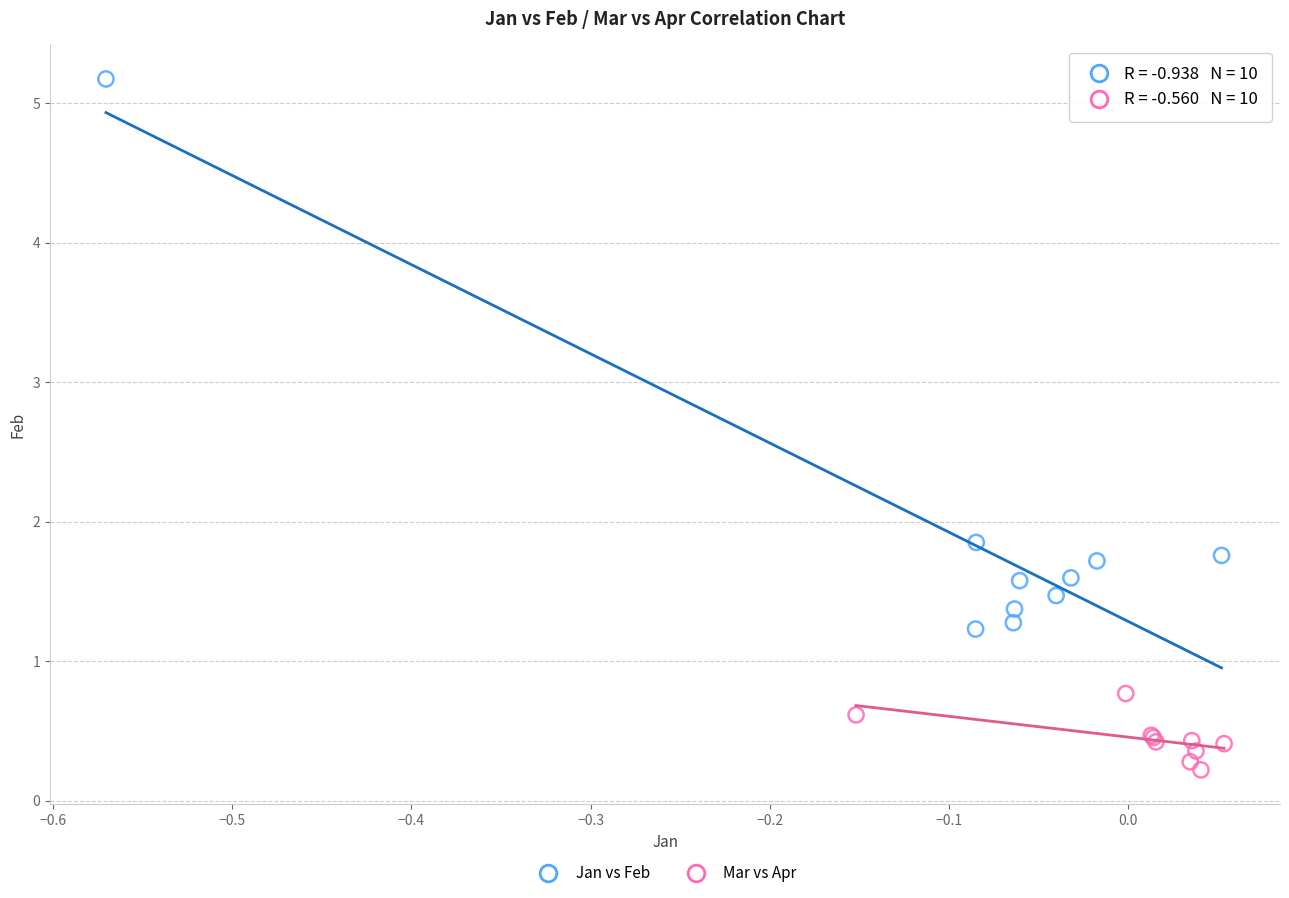

What are all the series names shown in the legend?

Jan vs Feb, Mar vs Apr